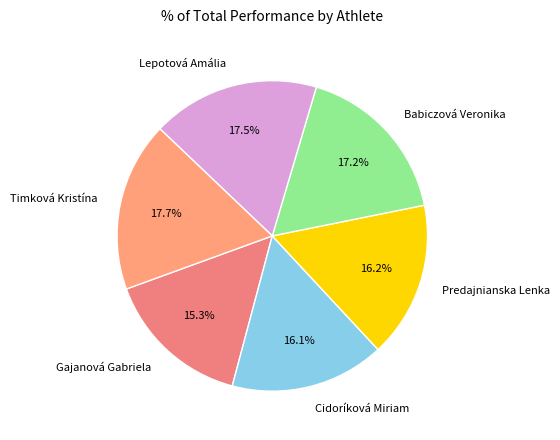

Which has a higher value, Gajanová Gabriela or Predajnianska Lenka?

Predajnianska Lenka